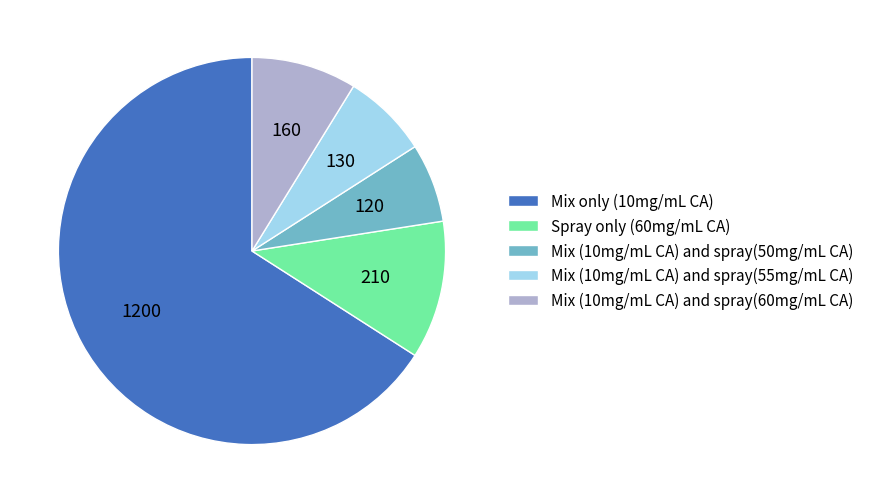

True or false: Spray only (60mg/mL CA) accounts for 1% of the total.

False